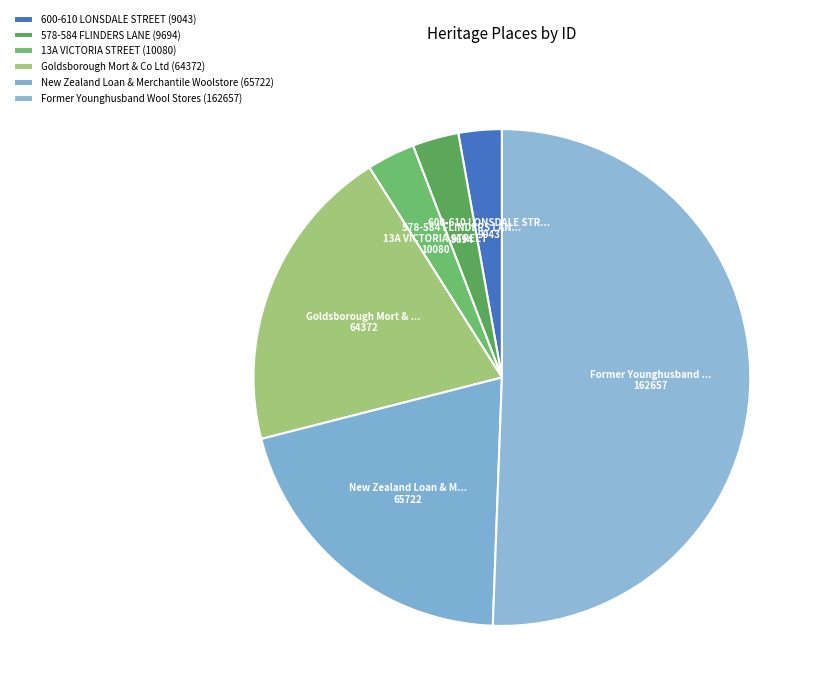

Approximately how many times larger is the value at Goldsborough Mort & Co Ltd compared to 13A VICTORIA STREET?

6.4